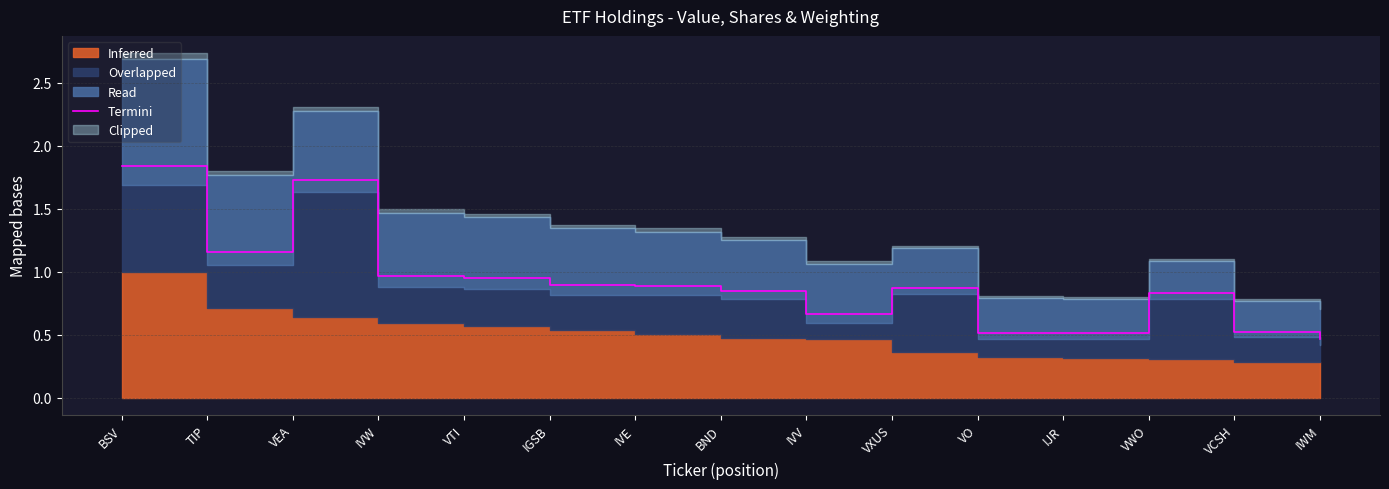

The chart shows a value of 0.8 at IJR. True or false?

False